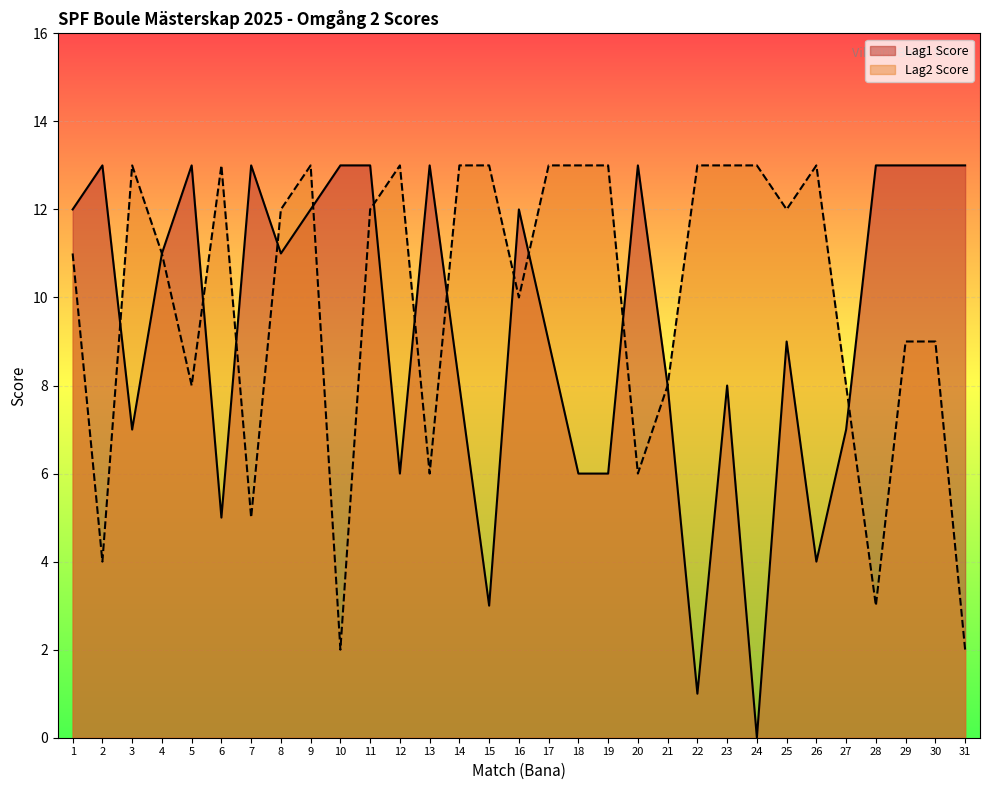

True or false: Lag1 Score has more than 2 interior local peaks.

True